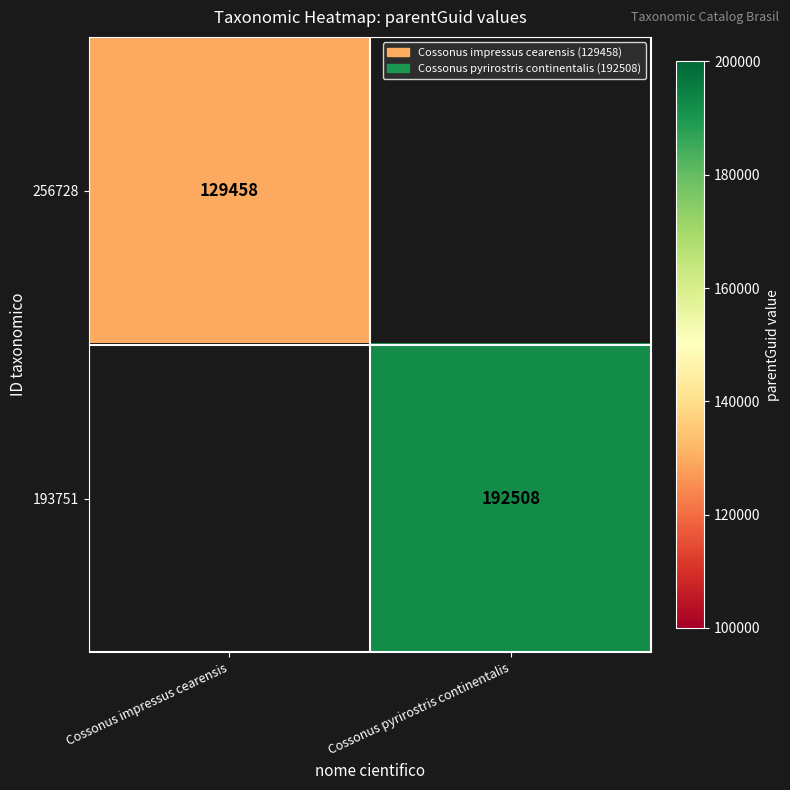

The 256728 series shows 129458 at Cossonus impressus cearensis. True or false?

True